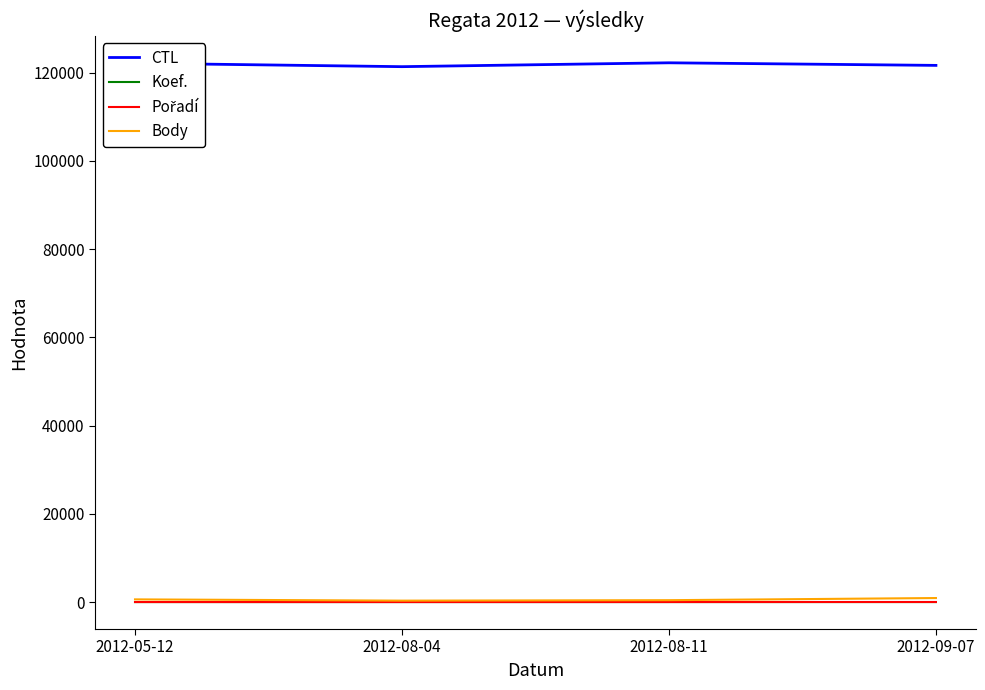

What position from the right is 2012-09-07?

1